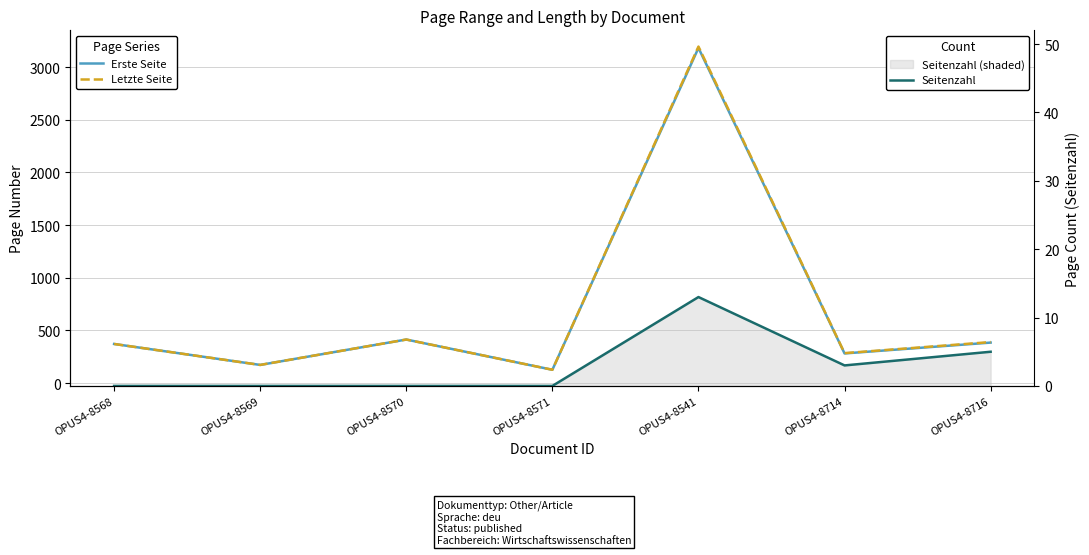

True or false: Letzte Seite and Erste Seite intersect in this chart.

False